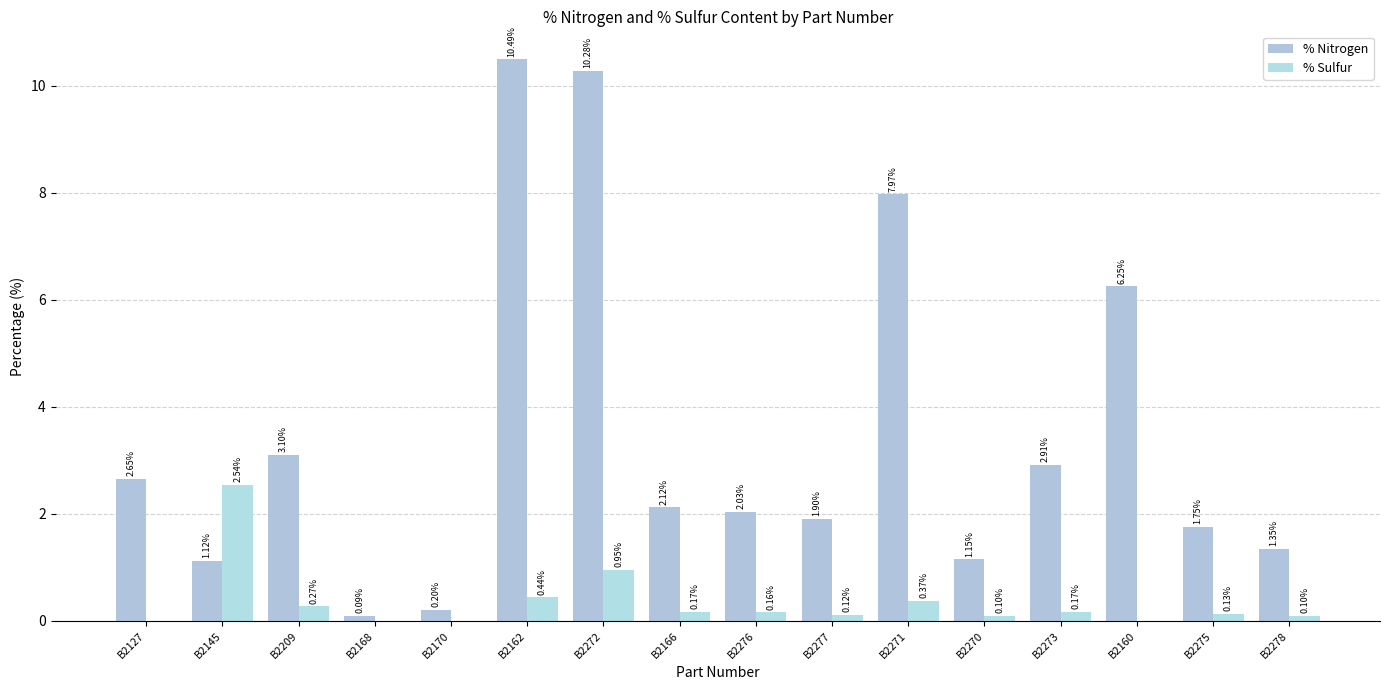

What is the total value across all series at B2127?

2.6